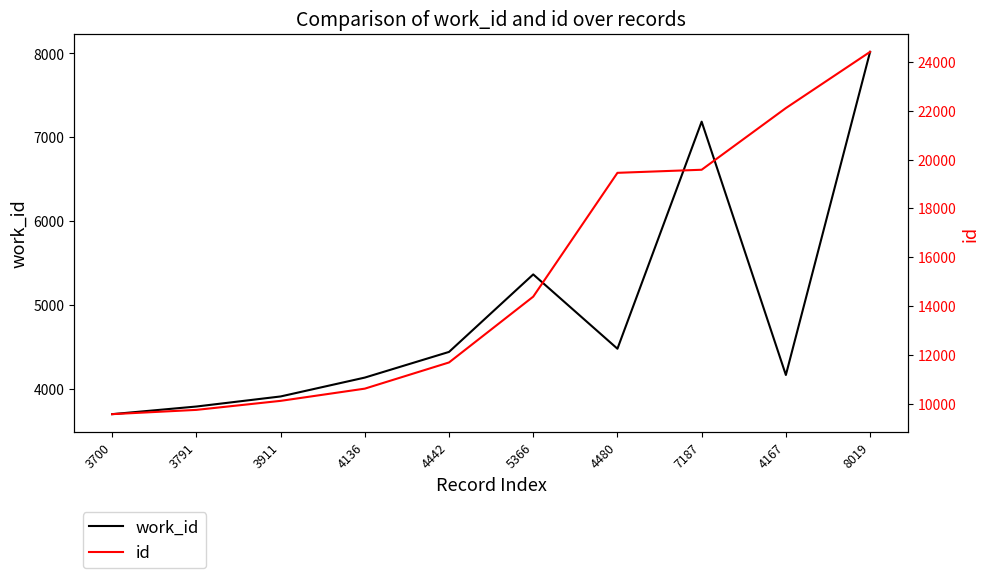

Is it true that id equals 24404 at 8019?

True